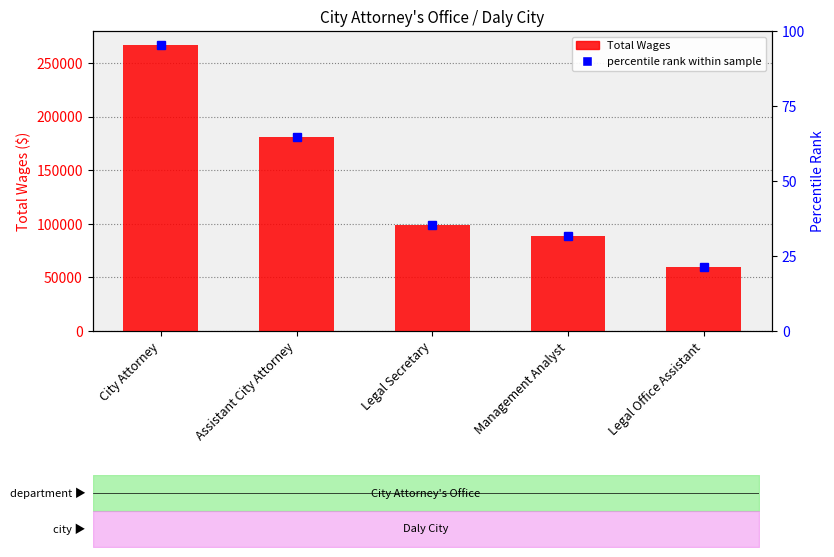

Which category has the highest value across all series?

City Attorney